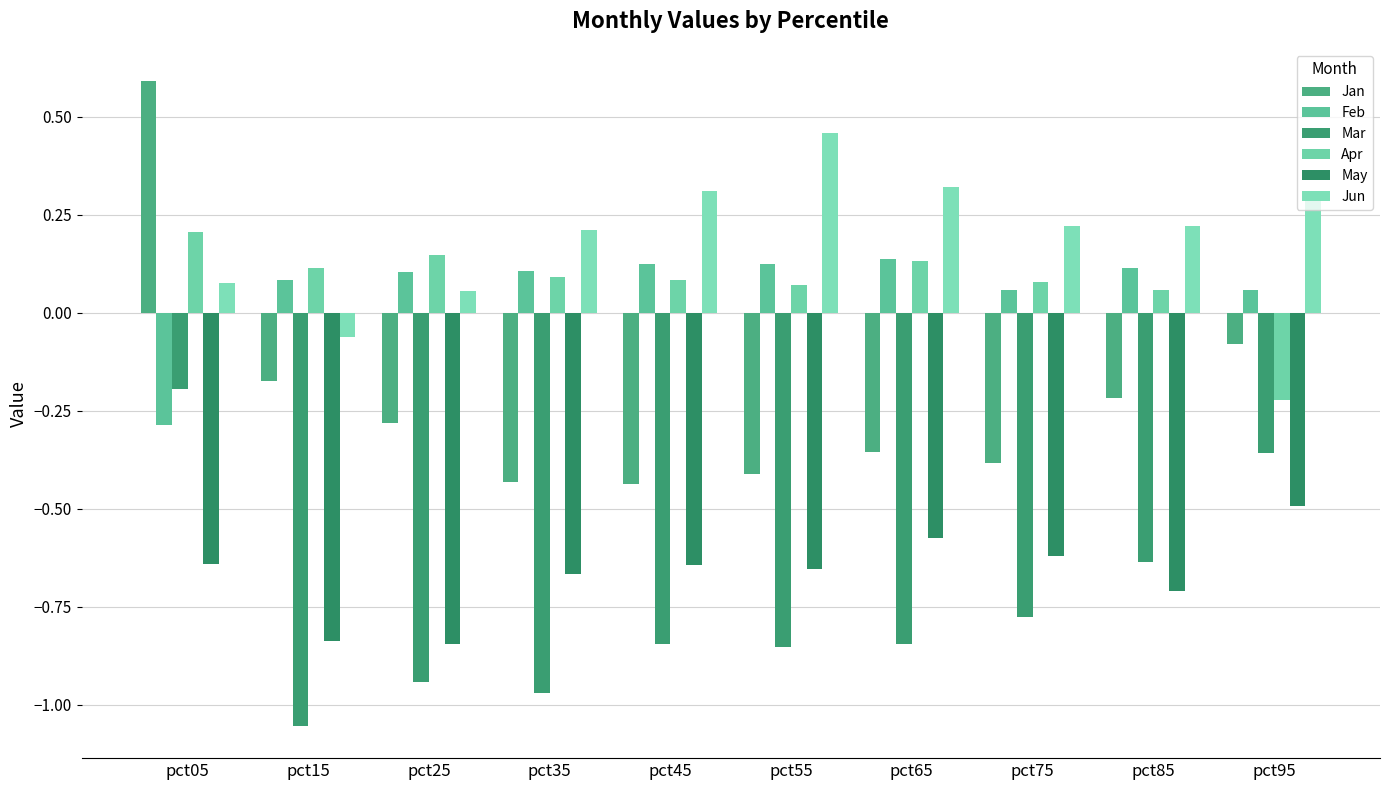

Rank the series by their maximum value, from lowest to highest.

May, Mar, Feb, Apr, Jun, Jan